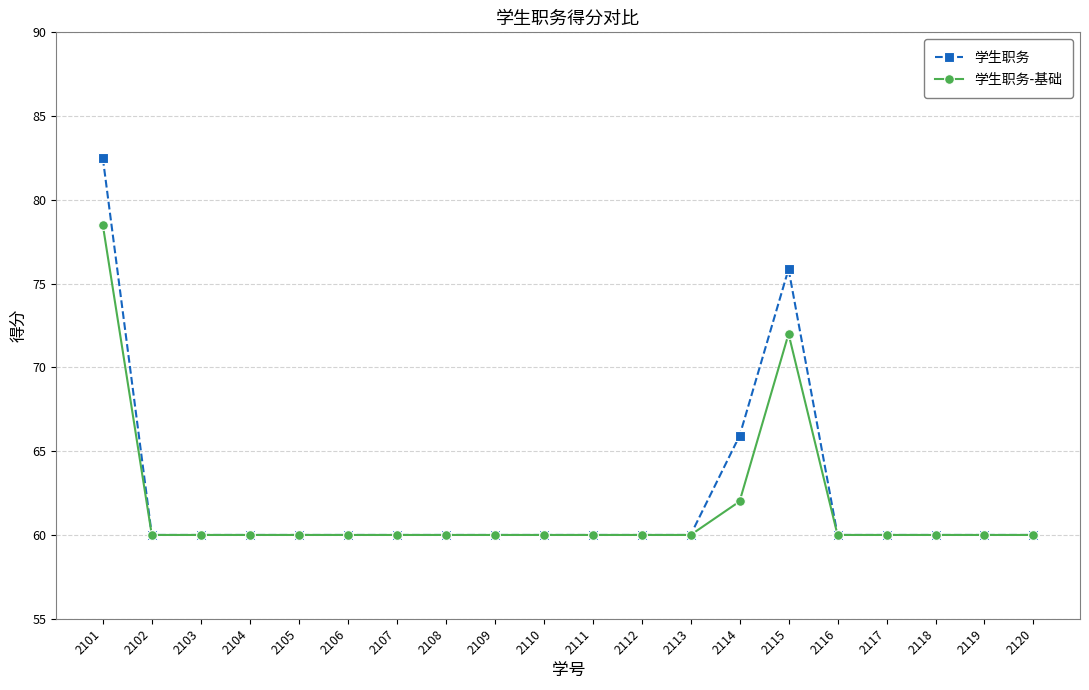

The 学生职务-基础 series shows 125.1 at 2115. True or false?

False